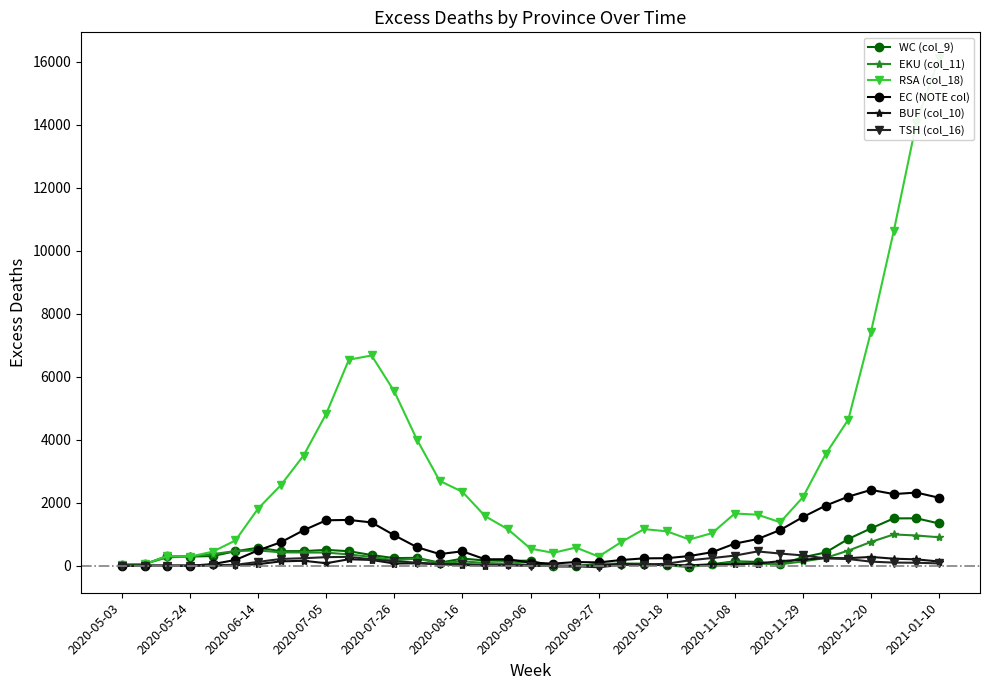

How many interior local peaks does the RSA (col_18) series have?

5